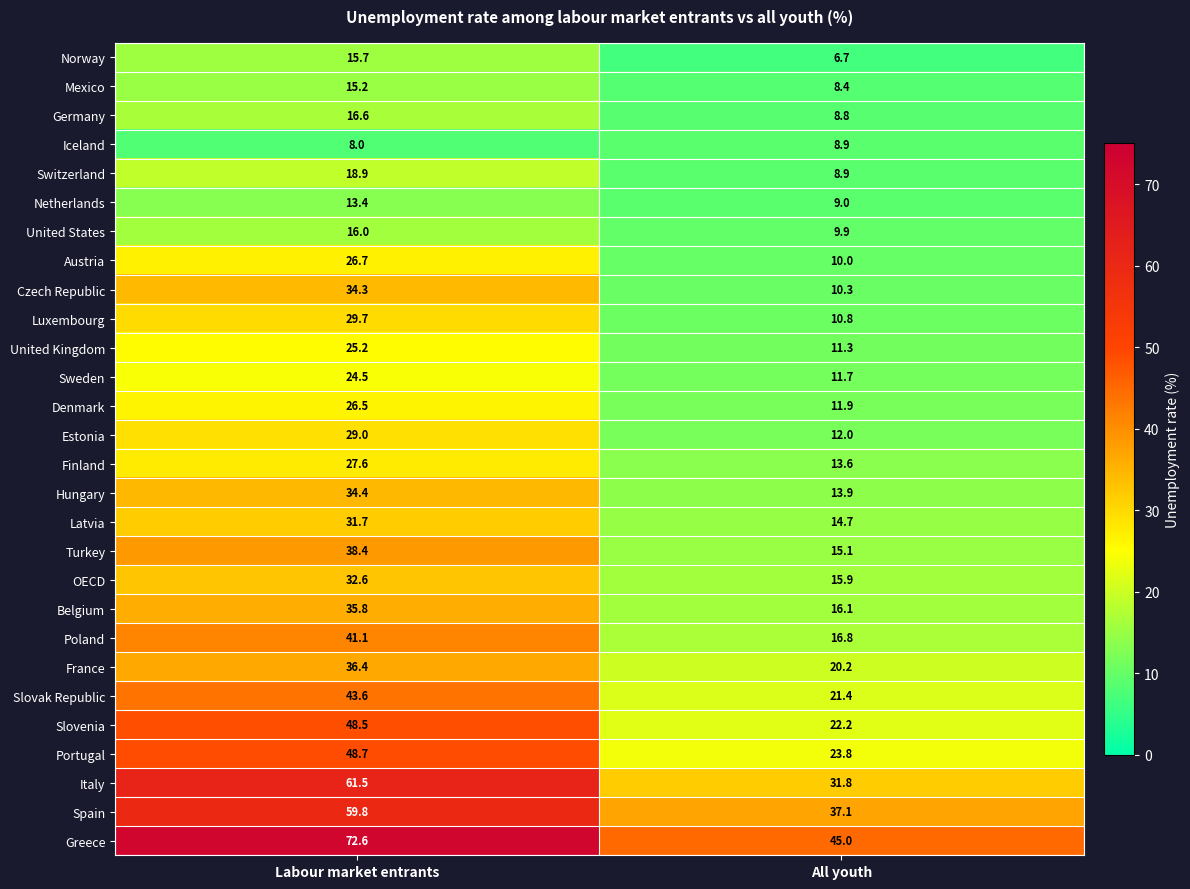

Which series has the largest total across all categories?

Greece